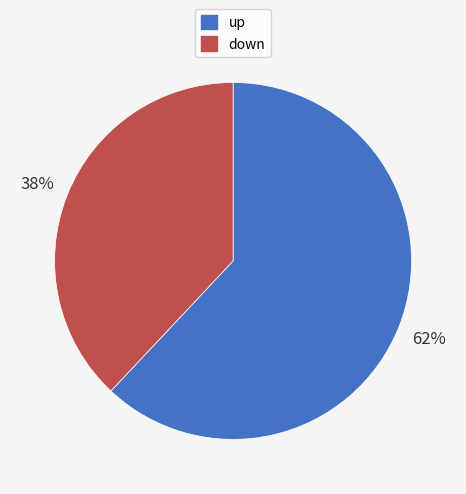

How many segments does this pie chart have?

2